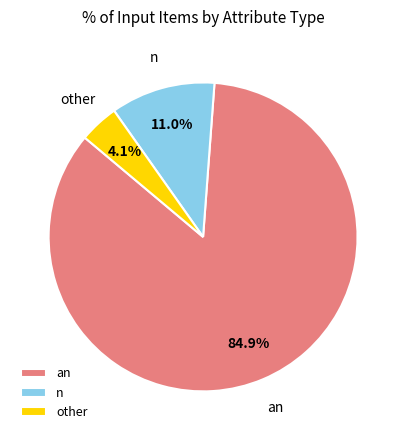

Which category has the biggest portion of the pie?

an